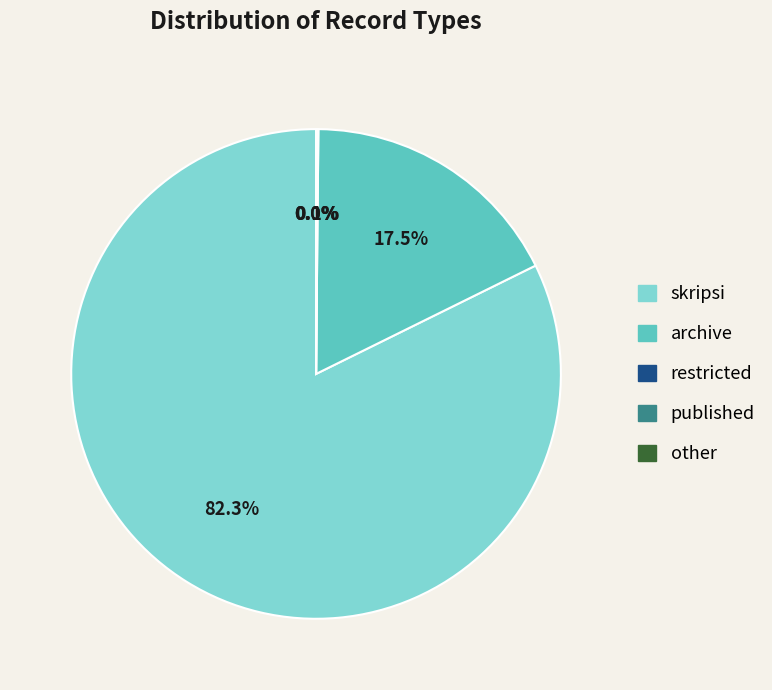

Which category has the biggest portion of the pie?

skripsi